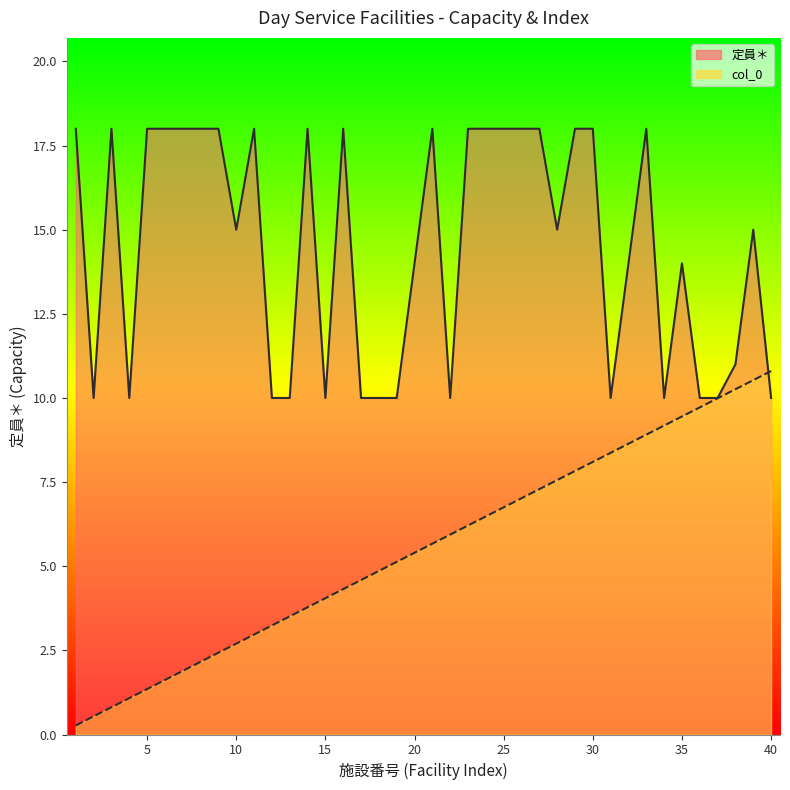

How many data points in 定員＊_line are less than 15?

18